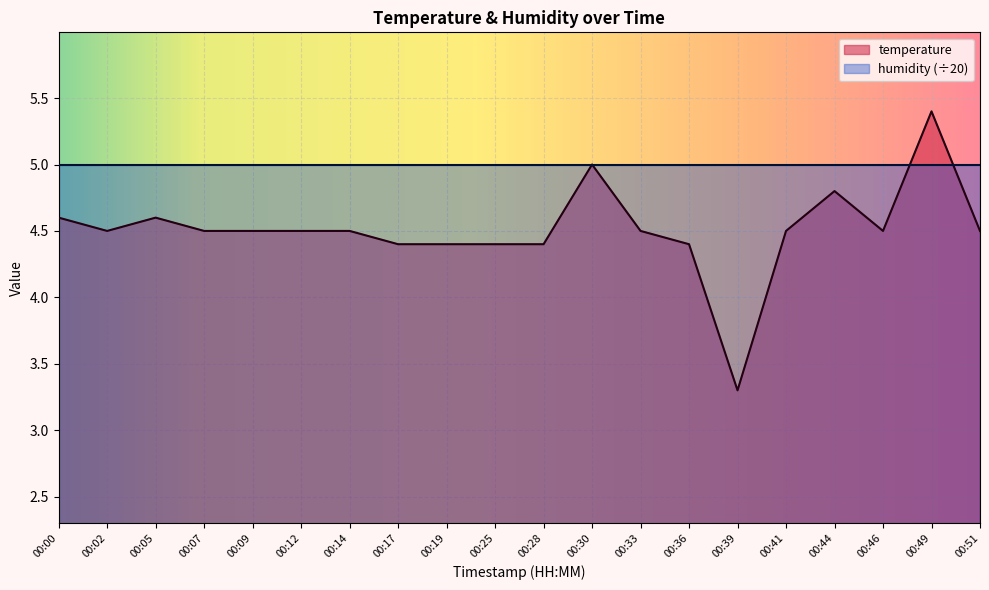

What is the difference between the values at 00:44 and 00:25?

0.4